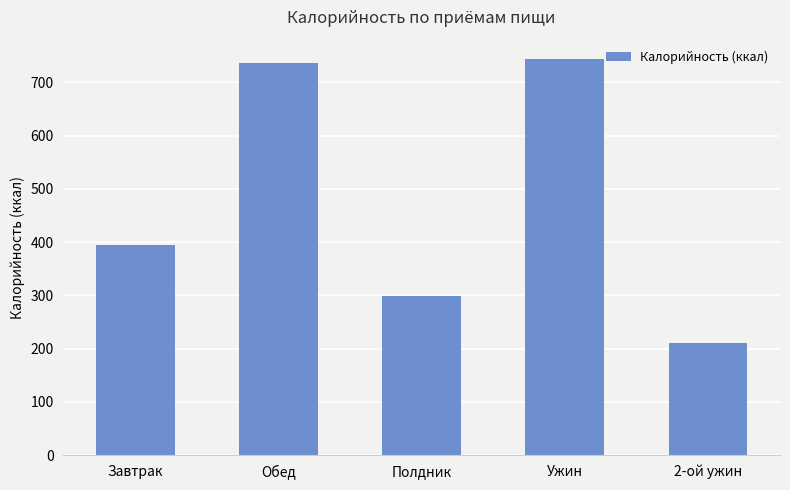

Between Ужин and Полдник, which is larger?

Ужин